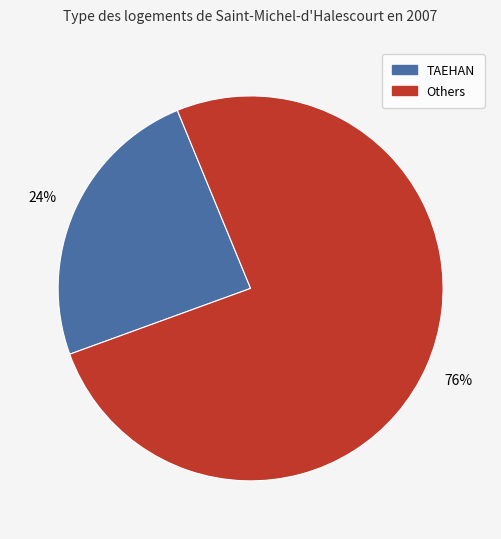

Is there any slice that represents more than half of the pie?

Yes